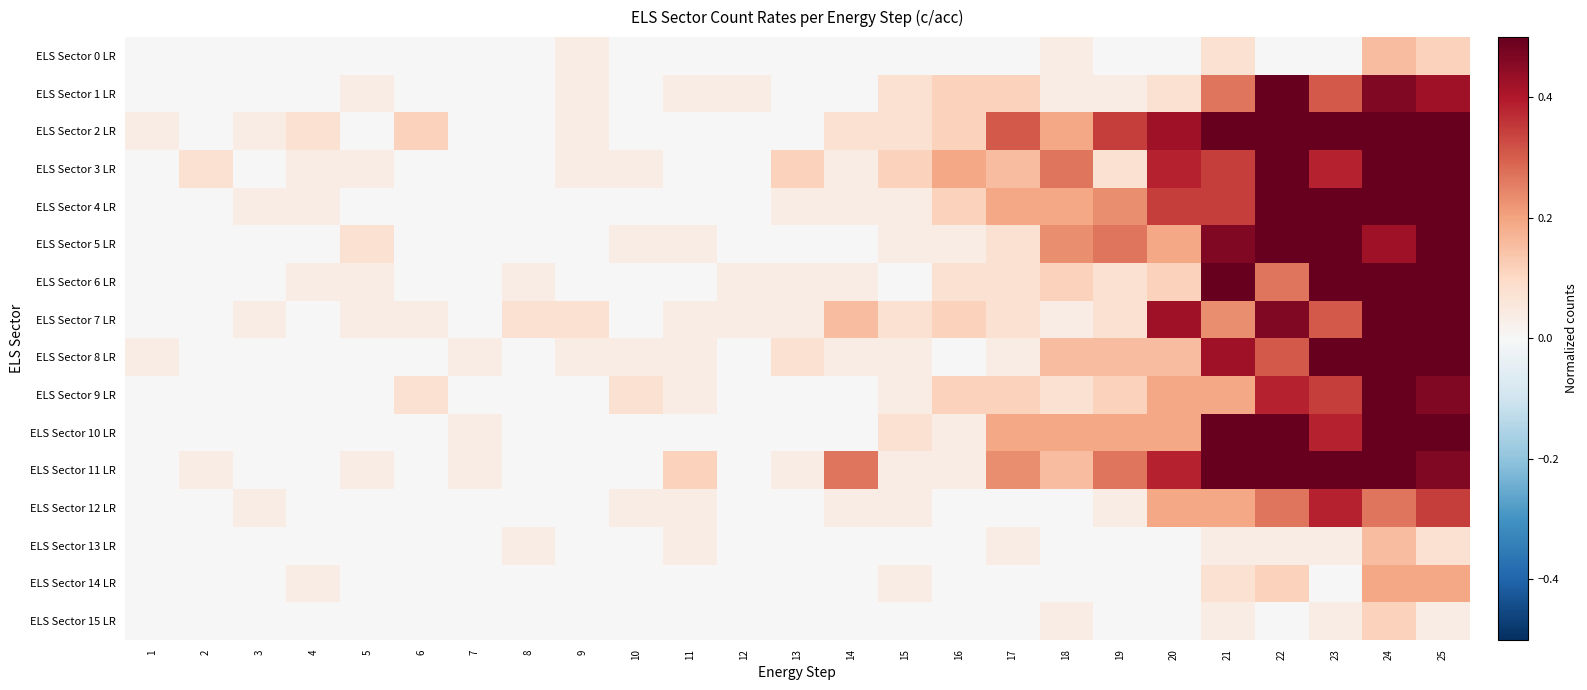

Between 5 and 23, which series saw the biggest shift?

ELS Sector 2 LR